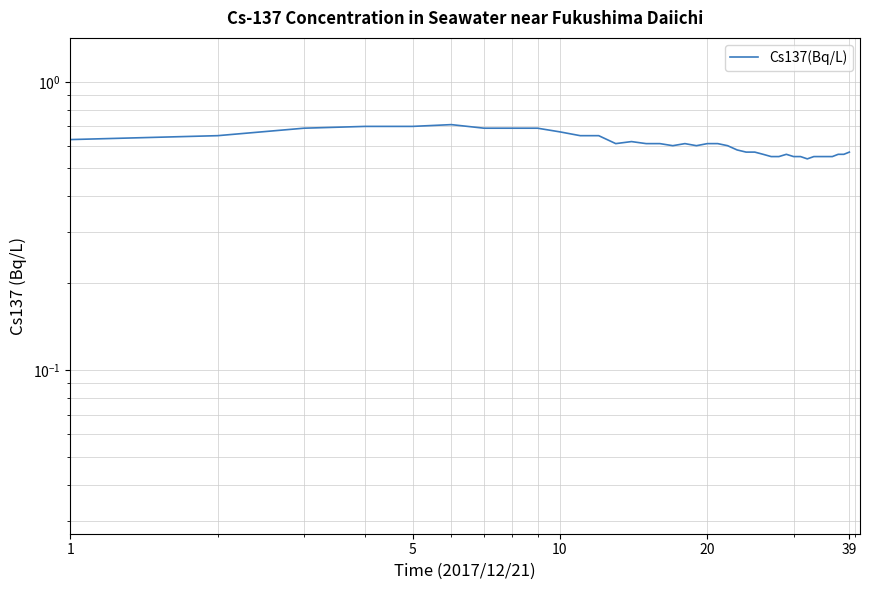

Reading right to left, what are all the values shown in this chart?

0.6	0.6	0.6	0.6	0.6	0.6	0.6	0.5	0.6	0.6	0.6	0.6	0.6	0.6	0.6	0.6	0.6	0.6	0.6	0.6	0.6	0.6	0.6	0.6	0.6	0.6	0.6	0.7	0.7	0.7	0.7	0.7	0.7	0.7	0.7	0.7	0.7	0.7	0.6